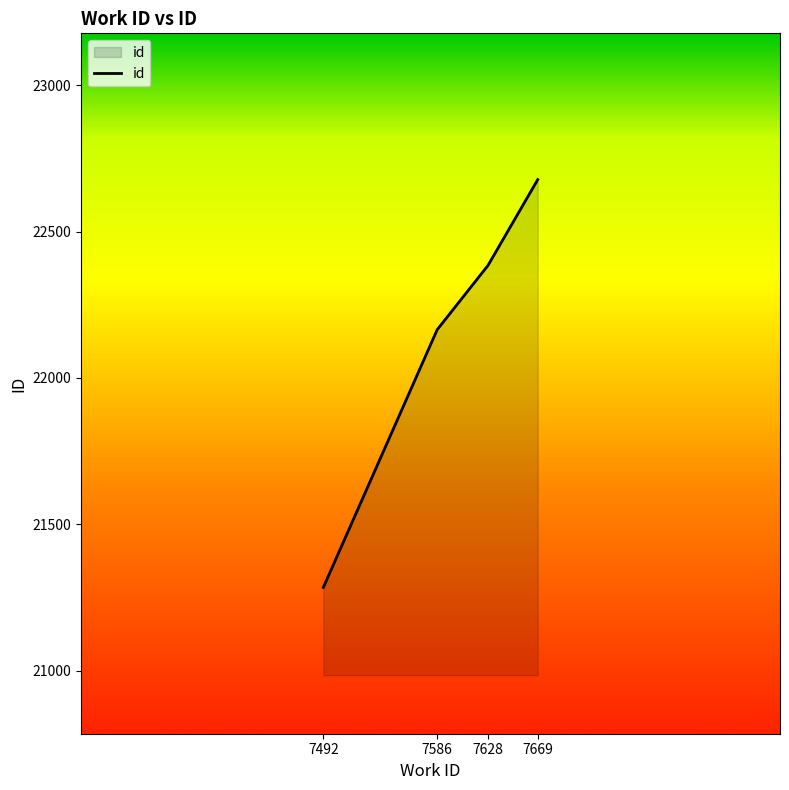

Rank the categories by value from lowest to highest.

7492, 7586, 7628, 7669